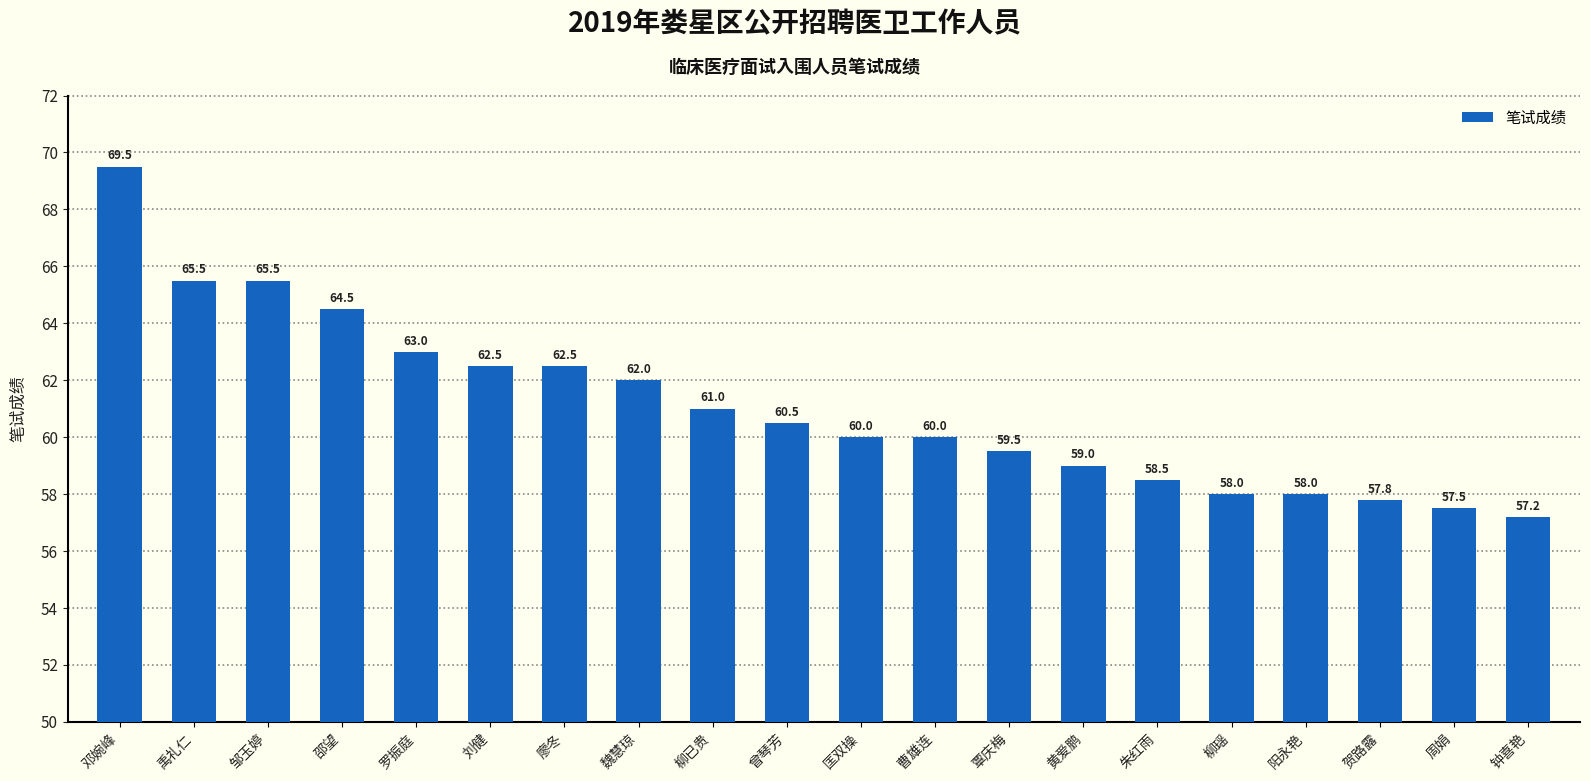

Count the number of categories in the chart.

20